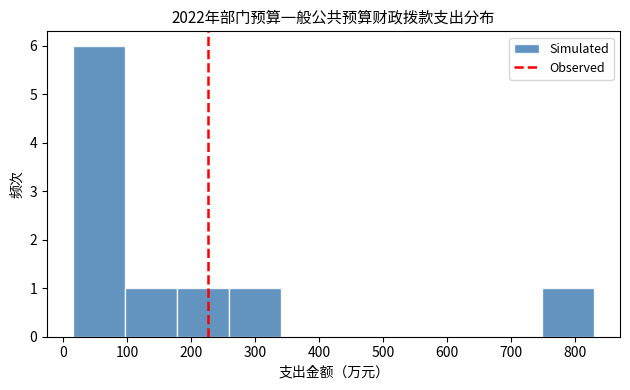

What is the height of the bar covering 260 to 340 on the x-axis? Neither the bar edges nor the heights are printed on the chart, so give them approximately, as read against the axes.

1